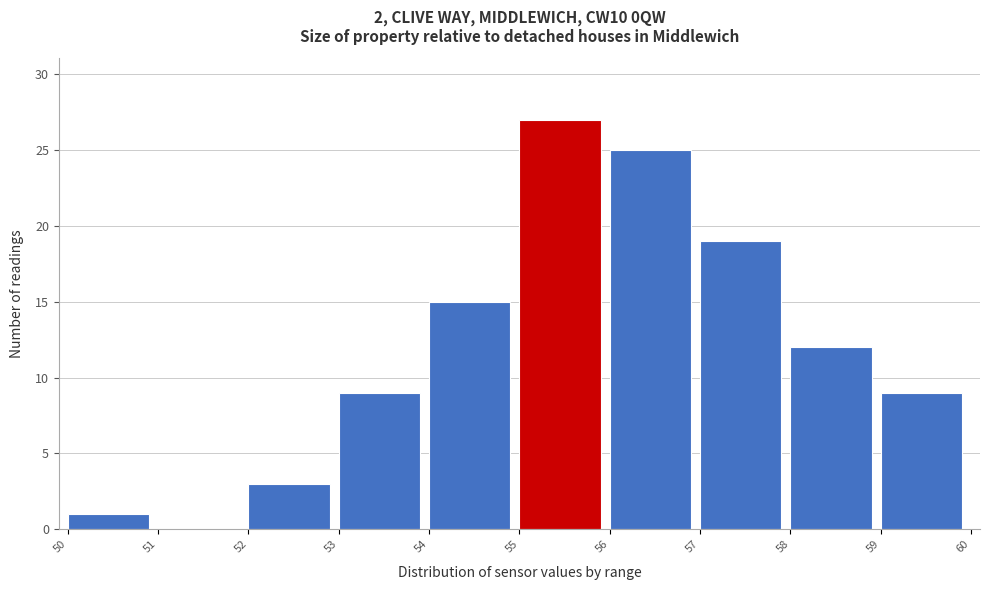

Which range on the x-axis has the tallest bar?

55 to 56